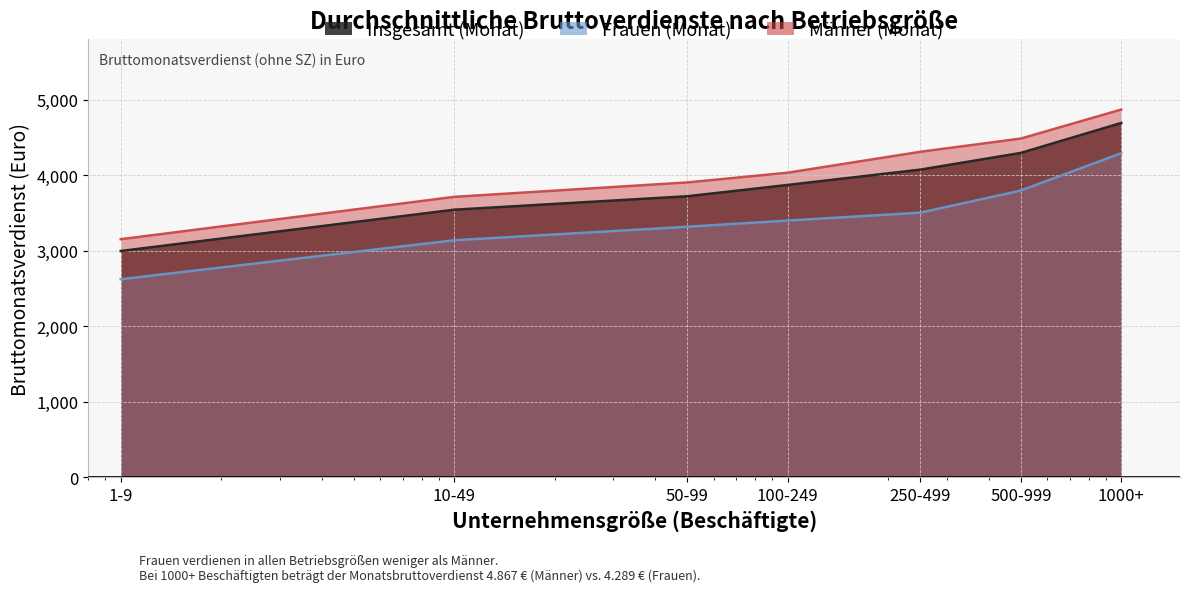

Which series has the largest total across all categories?

Männer (Monat)